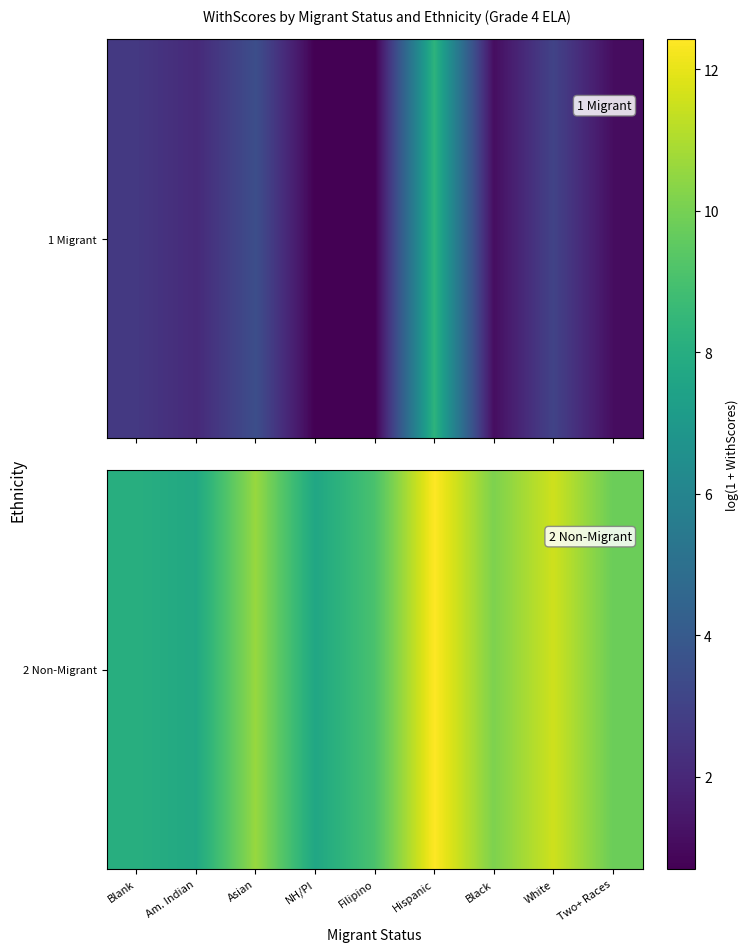

What is the greatest value displayed?

12.4